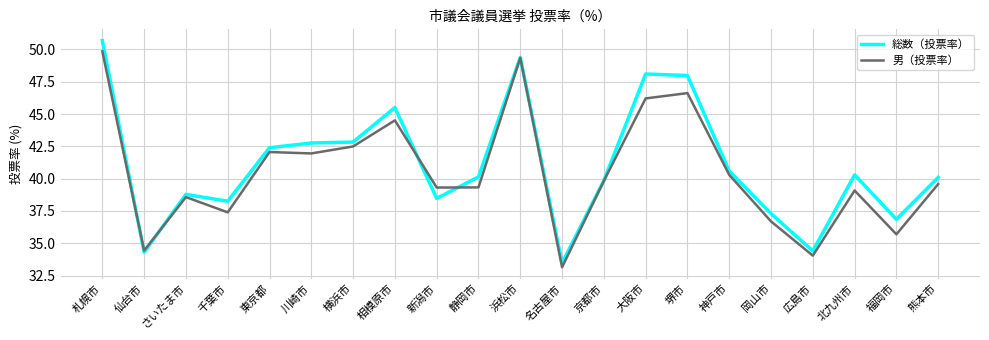

What is the sum of all 総数（投票率） values?

862.4